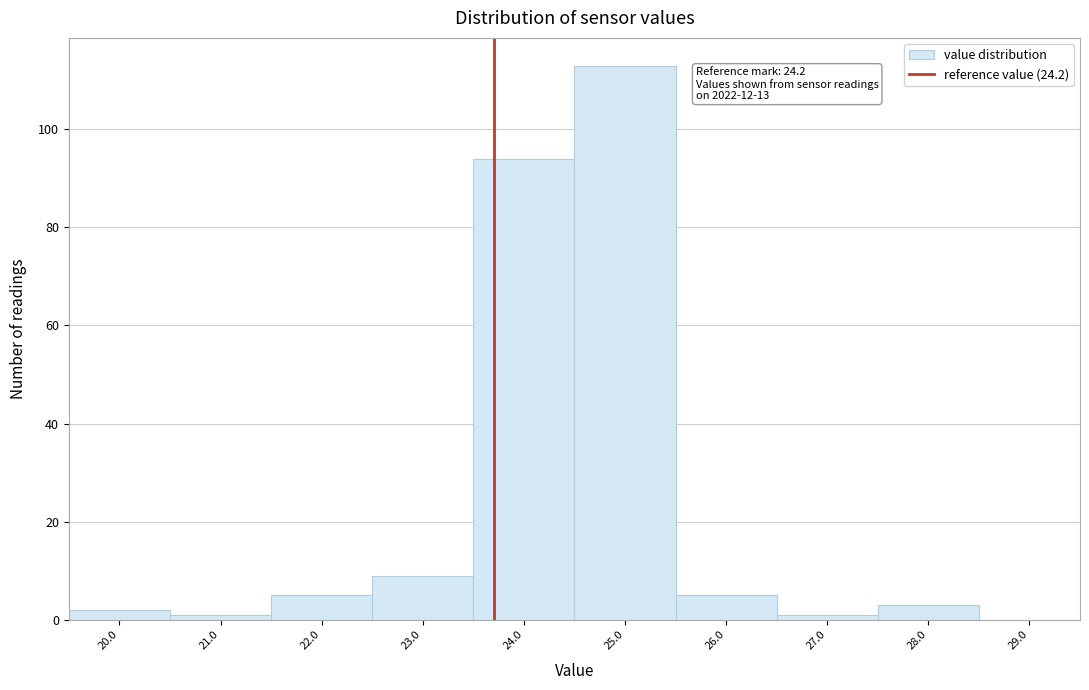

Reading left to right, extract all data points from this chart.

20.0=2	21.0=1	22.0=5	23.0=9	24.0=94	25.0=113	26.0=5	27.0=1	28.0=3	29.0=0